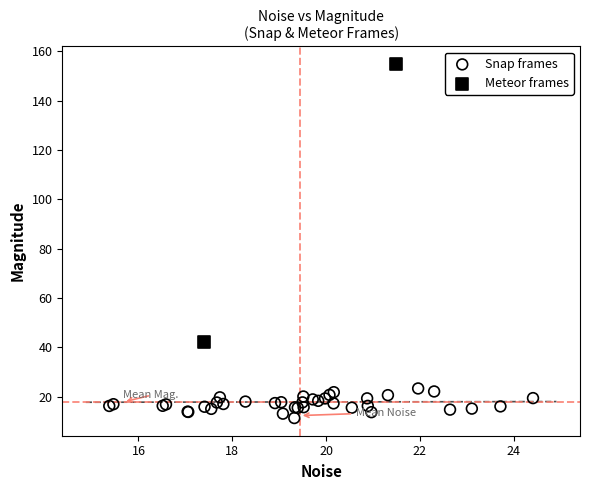

What are all the series names shown in the legend?

Snap frames, Meteor frames